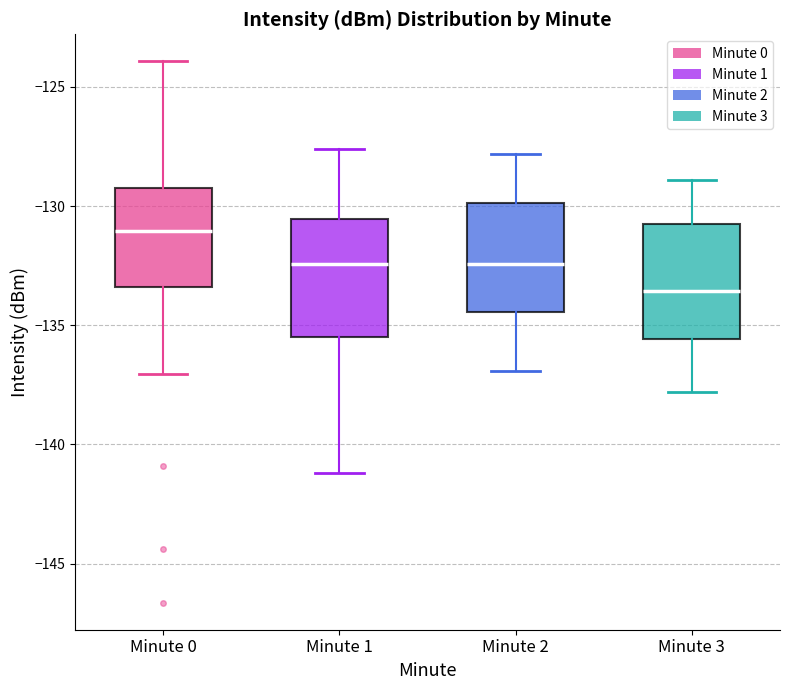

Reading left to right, read every box against the y-axis: the position of its median line, the range the box covers, and the ends of its whiskers. The values are not printed on the chart, so give them approximately, as read against the axis.

Minute 0: median -131.0, box -133.5 to -129.5, whiskers -137.0 to -124.0
Minute 1: median -132.5, box -135.5 to -130.5, whiskers -141.0 to -127.5
Minute 2: median -132.5, box -134.5 to -130.0, whiskers -137.0 to -128.0
Minute 3: median -133.5, box -135.5 to -130.5, whiskers -138.0 to -129.0